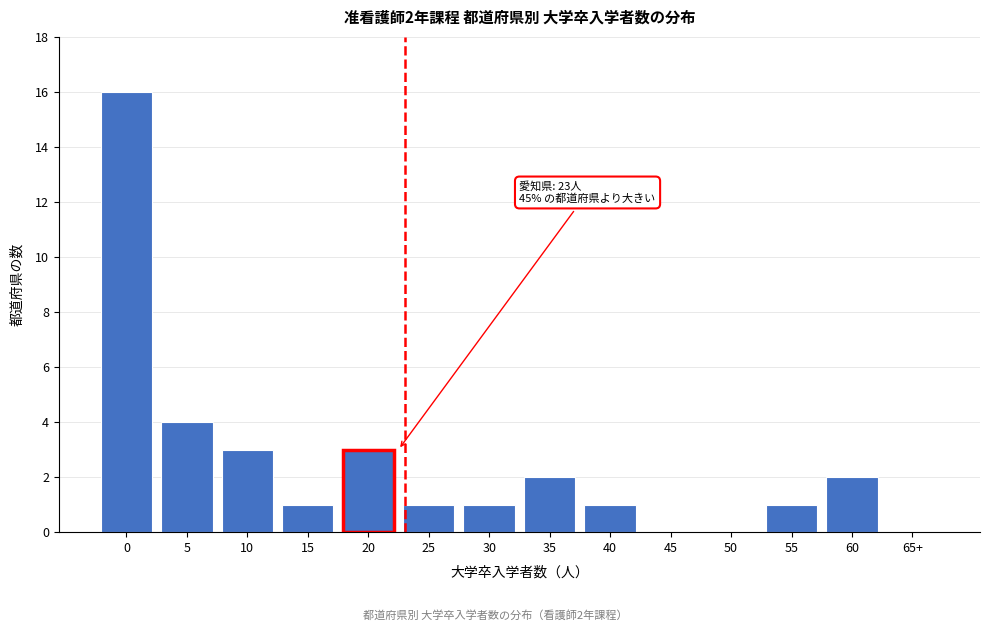

Reading right to left, transcribe all the data shown in this chart.

65+=0	60=2	55=1	50=0	45=0	40=1	35=2	30=1	25=1	20=3	15=1	10=3	5=4	0=16